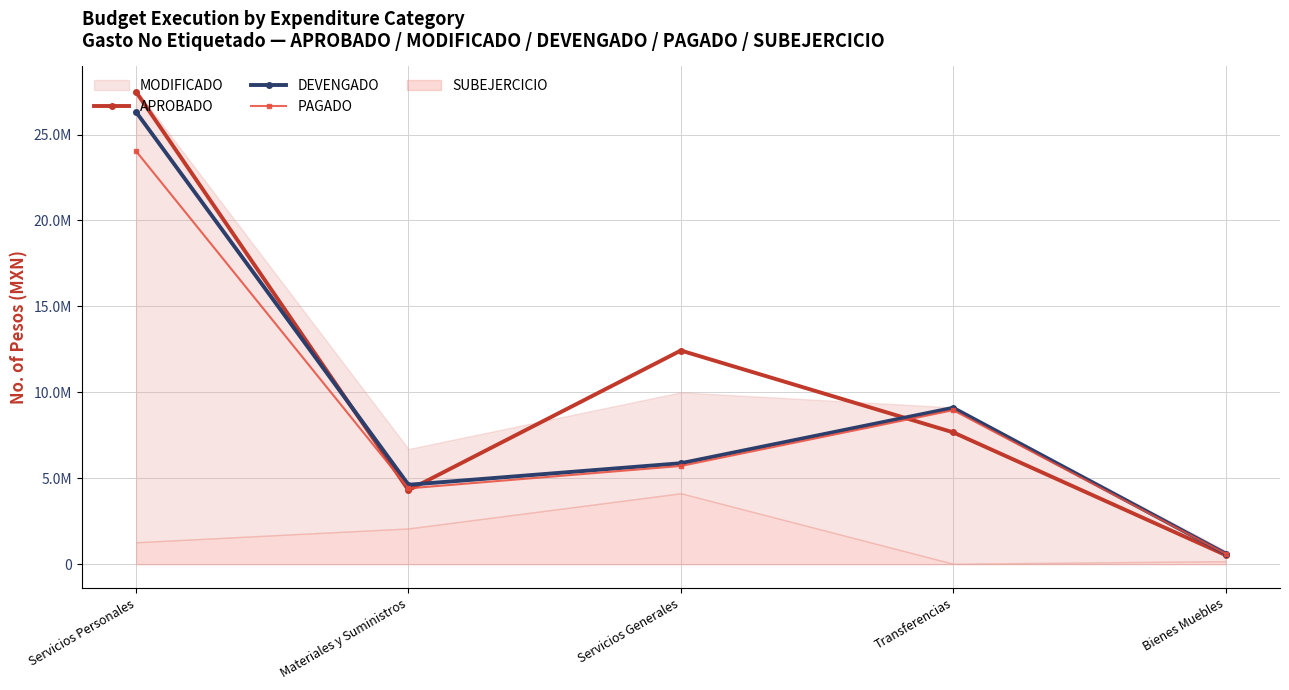

Between which two adjacent categories do DEVENGADO and APROBADO first intersect?

Servicios Personales and Materiales y Suministros